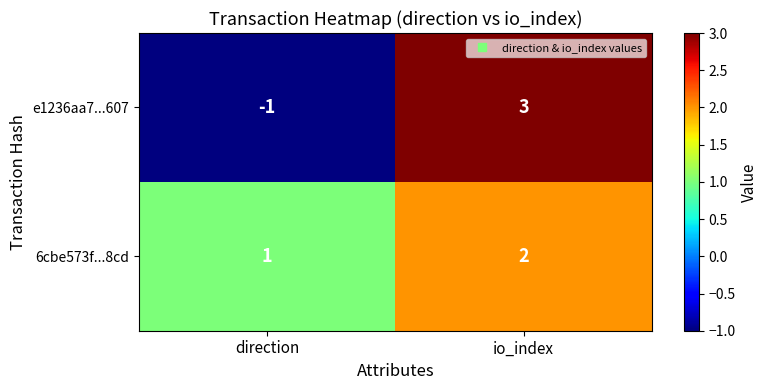

What is the spread (max minus min) of values at io_index?

1